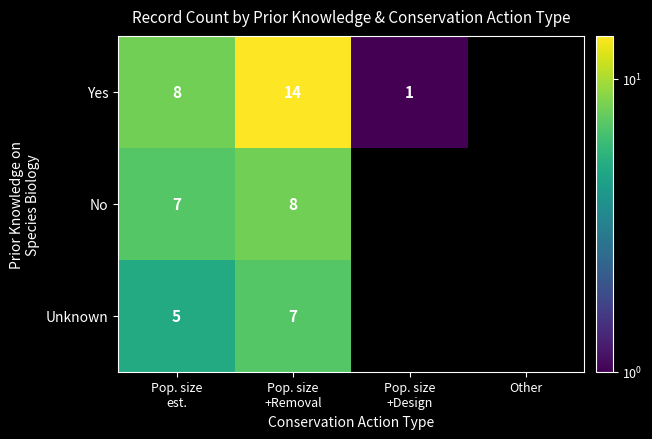

Which series changed the most between Pop. size +Removal and Pop. size +Design?

Yes